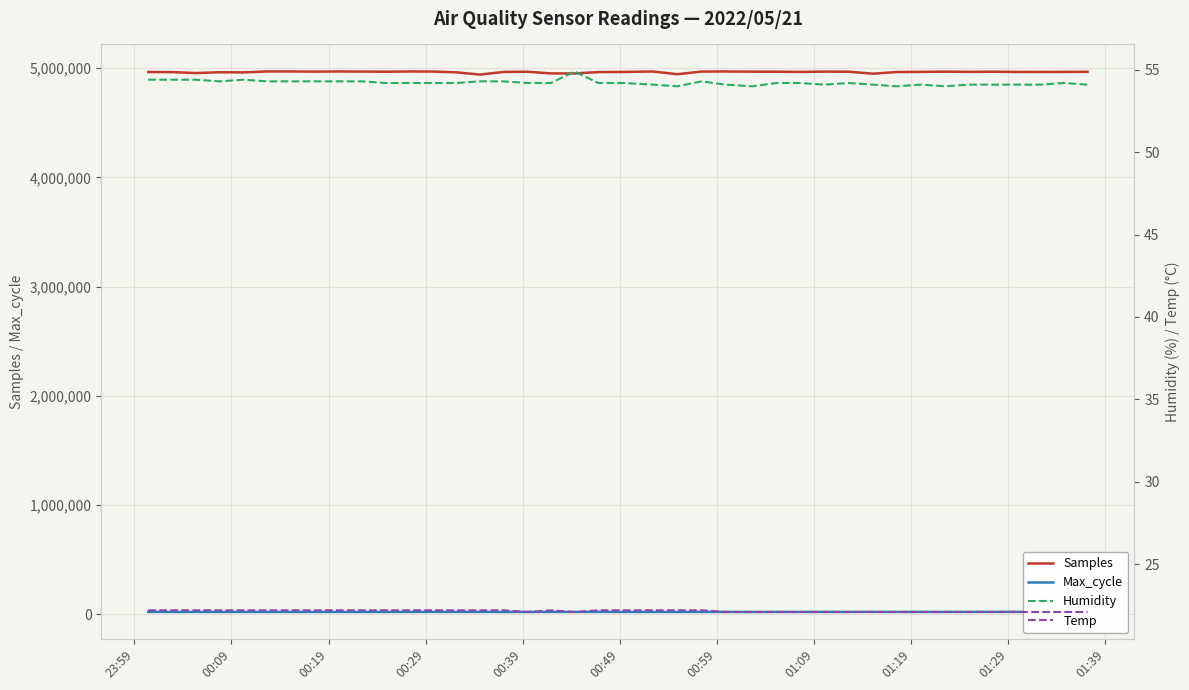

True or false: Max_cycle and Samples cross at least once.

False